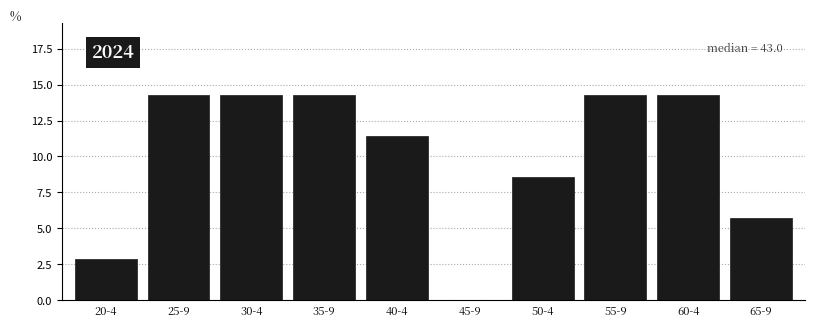

Reading right to left, extract all data points from this chart.

65-9=5.7	60-4=14.3	55-9=14.3	50-4=8.6	45-9=0.0	40-4=11.4	35-9=14.3	30-4=14.3	25-9=14.3	20-4=2.9